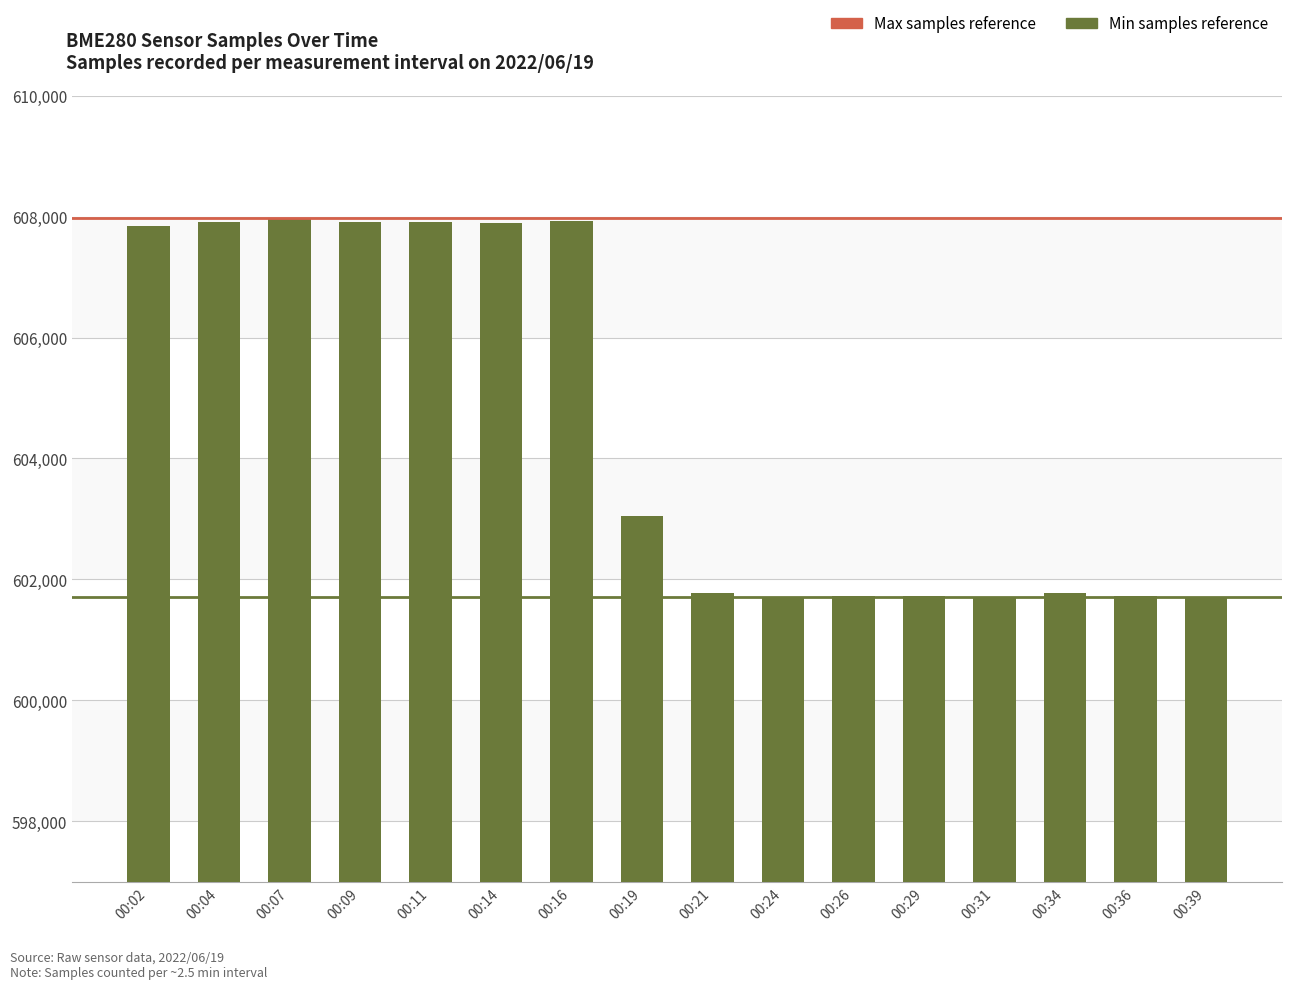

What is the maximum value shown in the chart?

607976